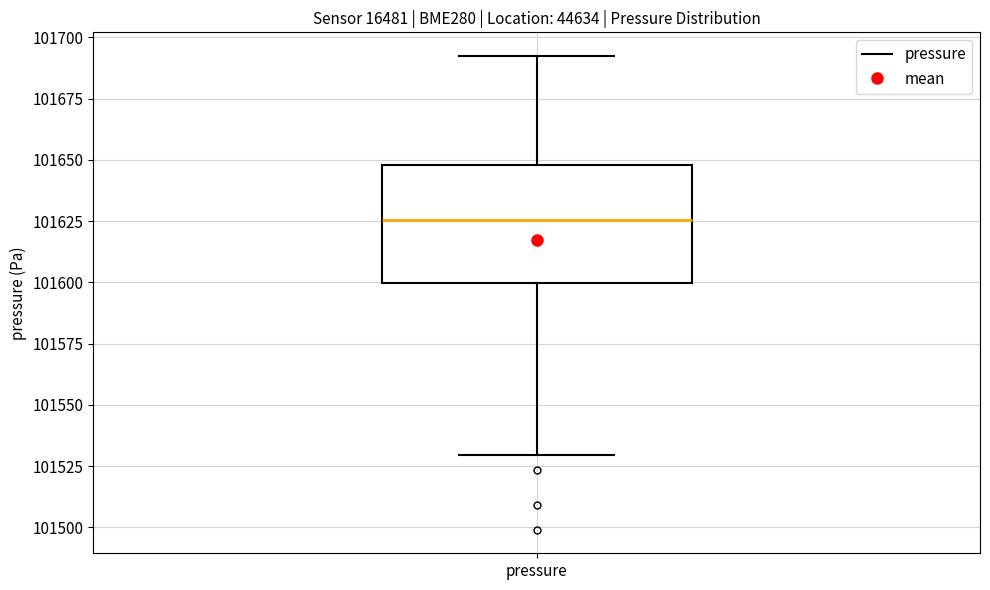

Where does the lower whisker of the box for pressure end on the y-axis? The values are not printed on the chart, so give them approximately, as read against the axis.

101530